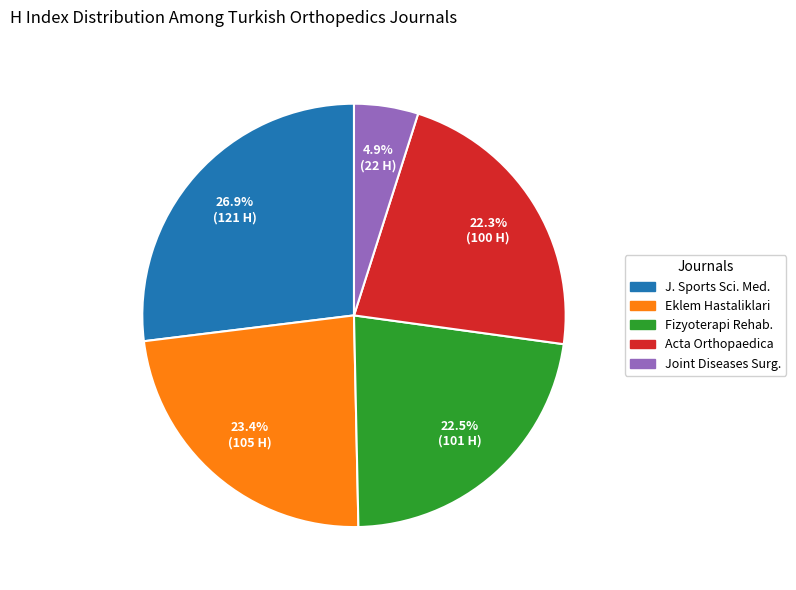

To the nearest percent, what is the difference between the largest and smallest slice percentages?

22%